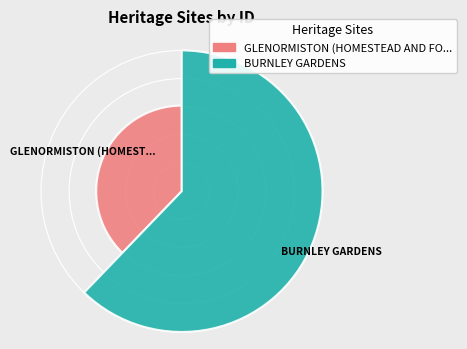

Are the bars horizontal?

No